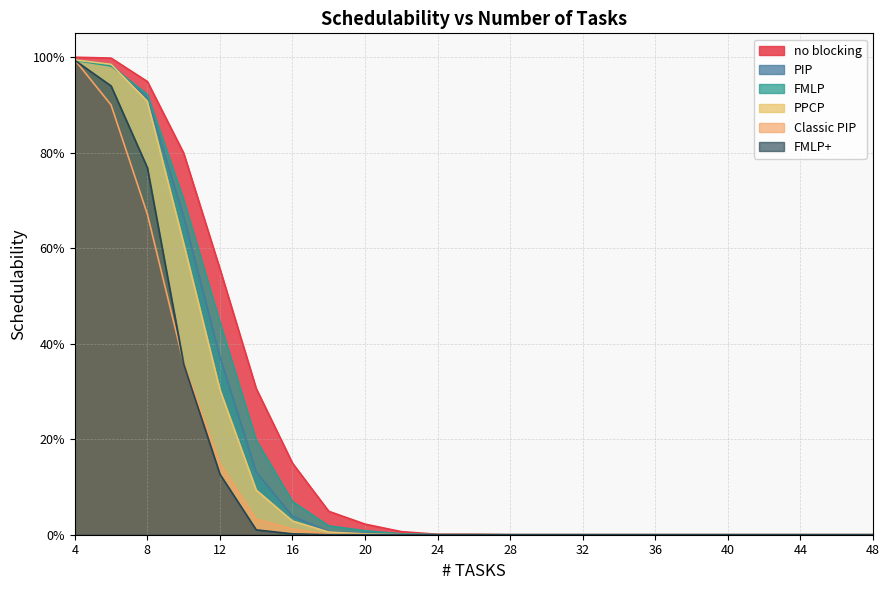

Which category has the highest value across all series?

4